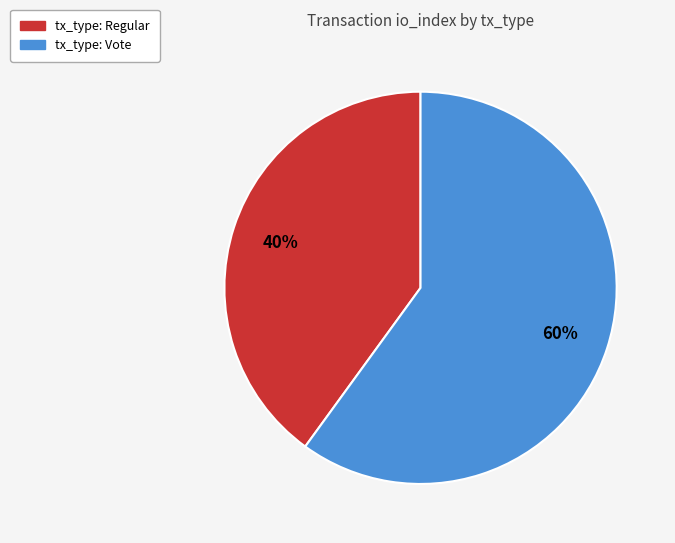

Between tx_type: Regular and tx_type: Vote, which is larger?

tx_type: Vote